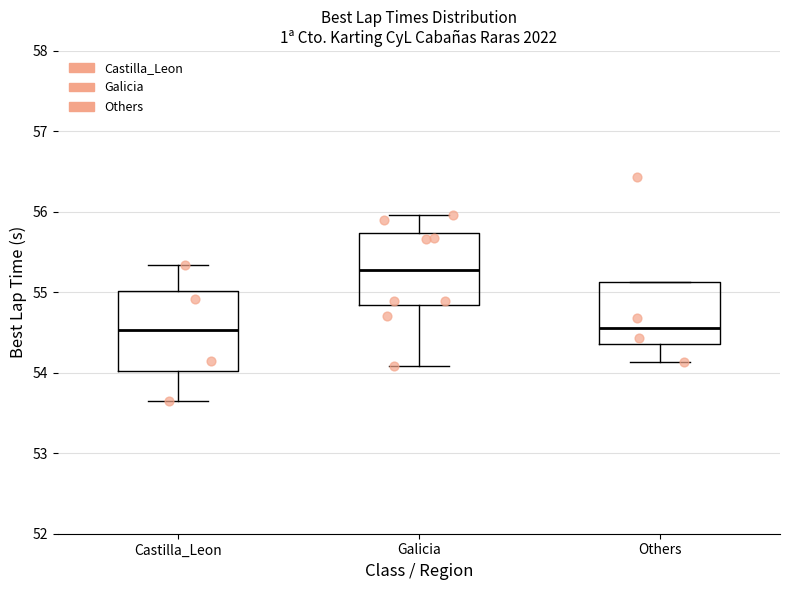

Reading left to right, transcribe this box plot: for each box, give where its median line is, the range the box spans, and where its two whiskers end, as read against the y-axis. The values are not printed on the chart, so give them approximately, as read against the axis.

Castilla_Leon: median 54.5, box 54.0 to 55.0, whiskers 53.6 to 55.3
Galicia: median 55.3, box 54.8 to 55.7, whiskers 54.1 to 56.0
Others: median 54.6, box 54.4 to 55.1, whiskers 54.1 to 55.1